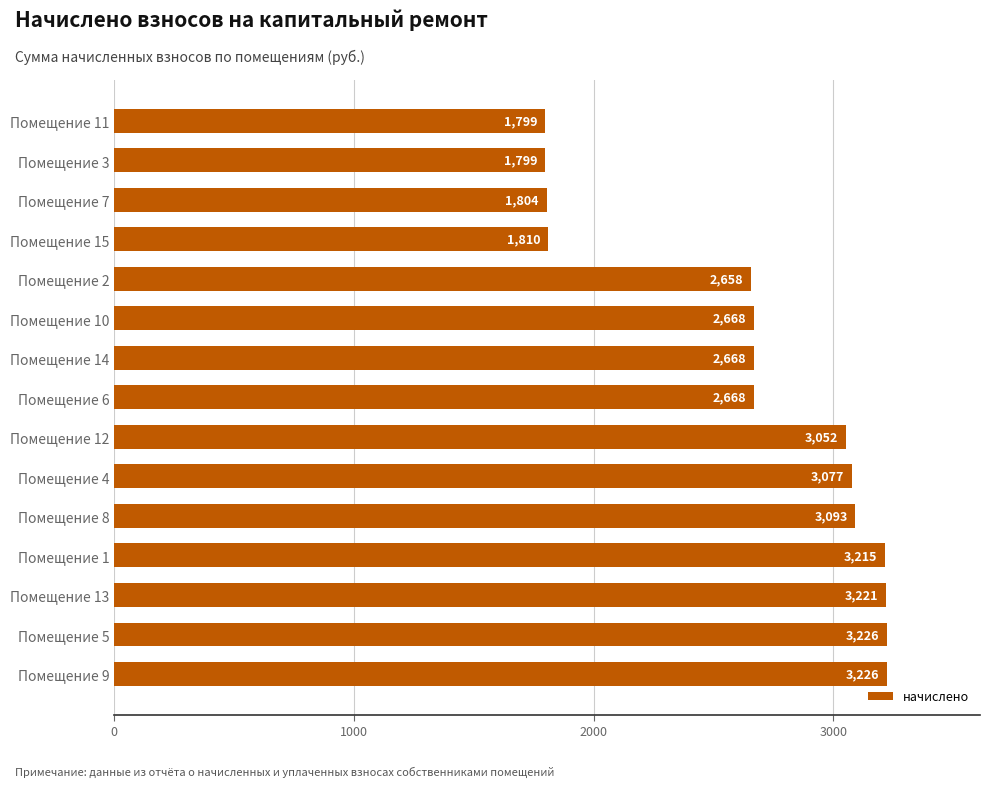

The value at Помещение 8 is 3092.8. True or false?

True